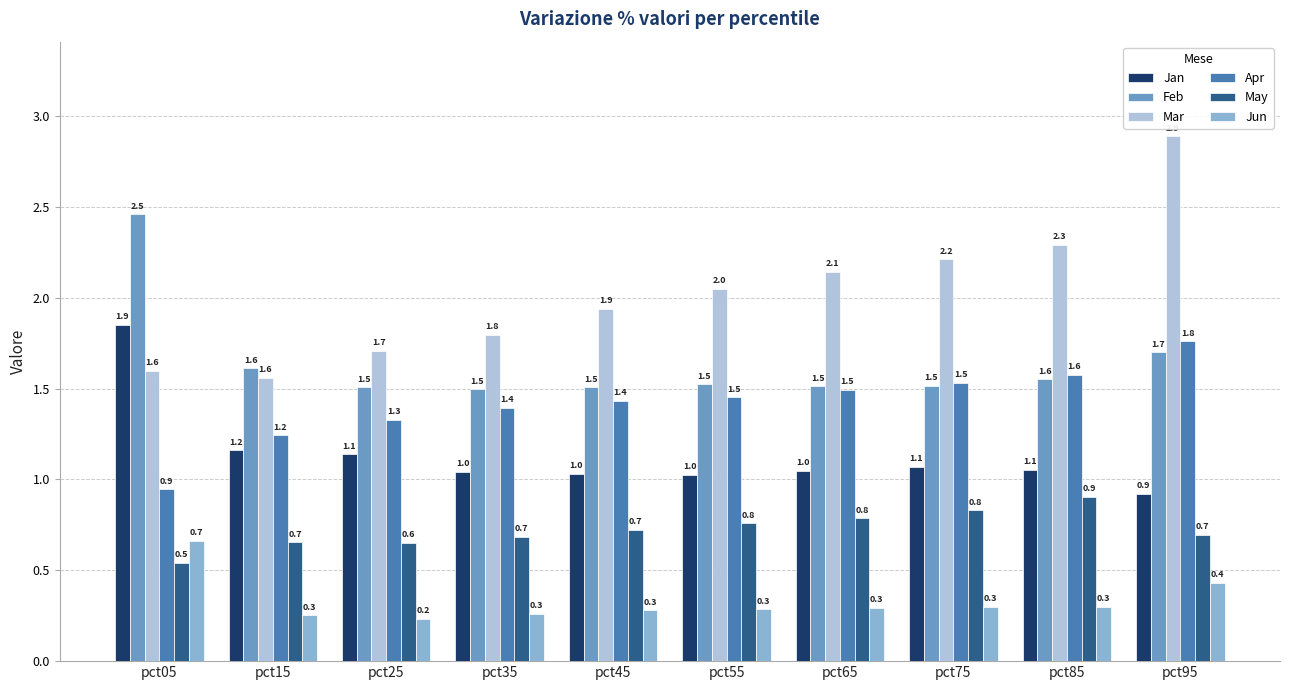

List the series in order of their peak value, highest first.

Mar, Feb, Jan, Apr, May, Jun